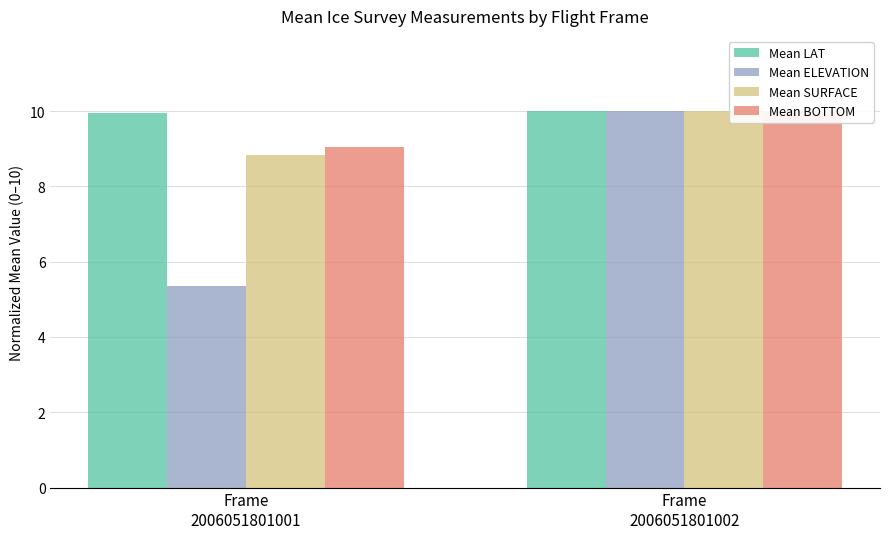

The value of Mean ELEVATION at Frame
2006051801001 is 5.4. True or false?

True